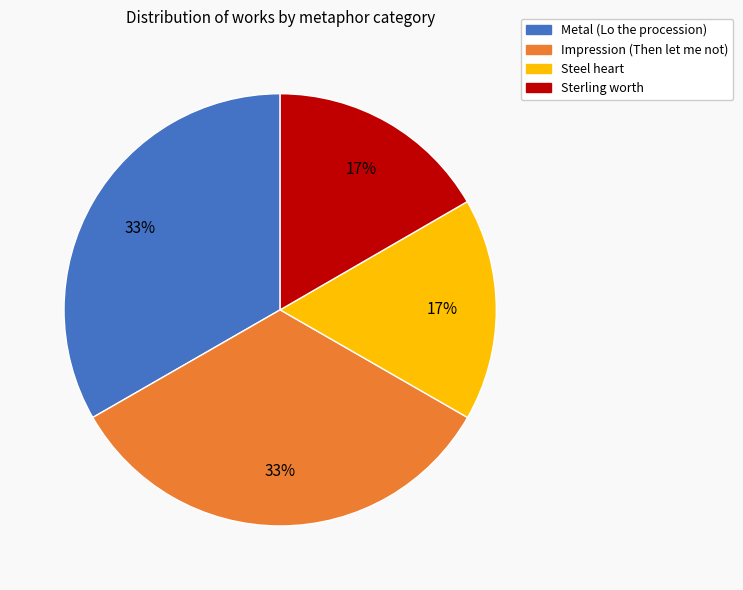

Does any single category account for the majority?

No